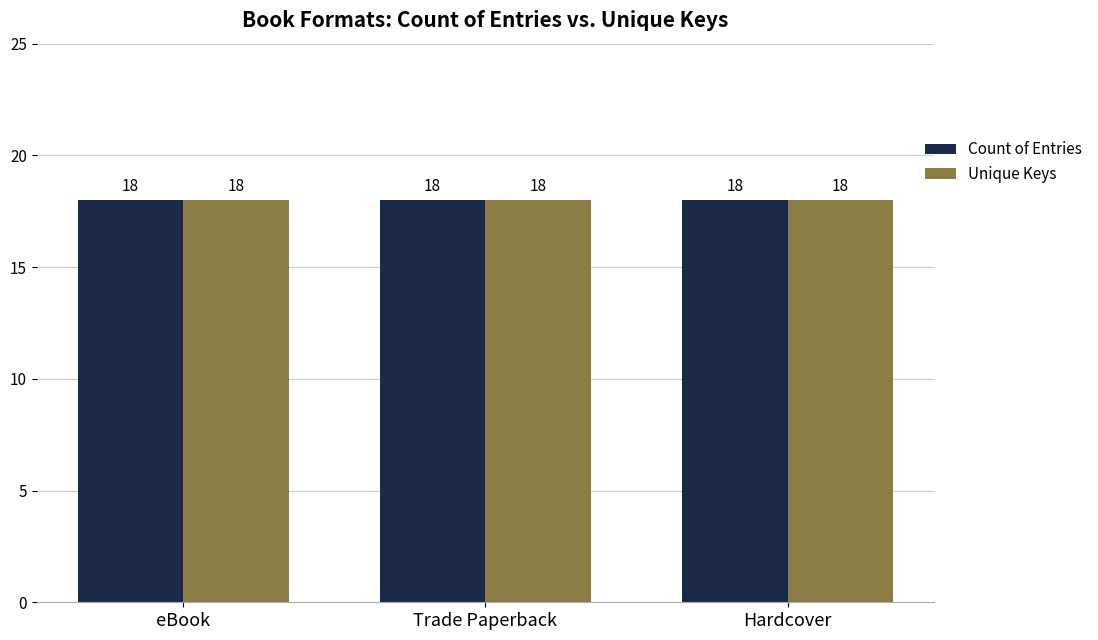

What is the label of the 2nd bar from the left?

Trade Paperback